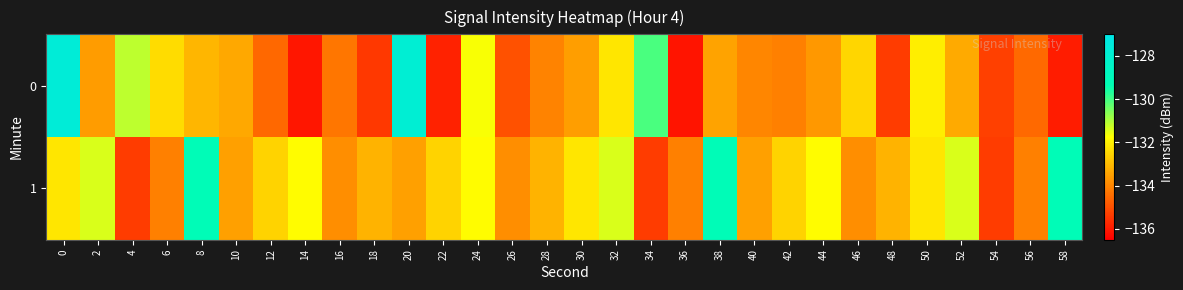

At how many categories does at least one series exceed -128?

2